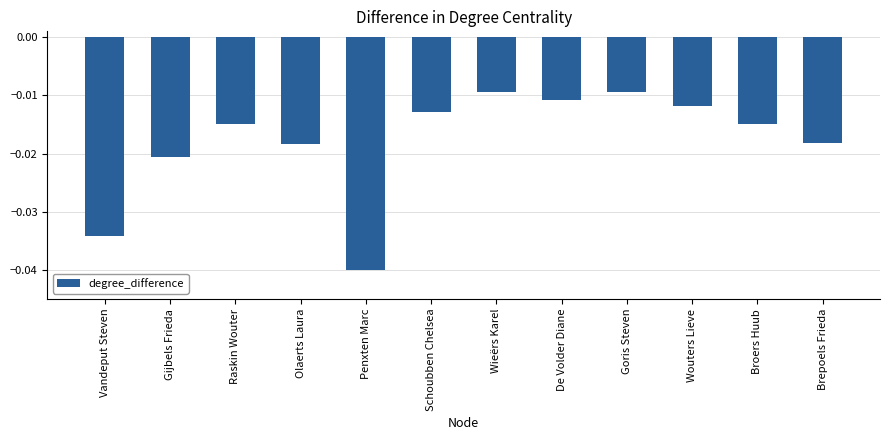

What position from the right is Schoubben Chelsea?

7